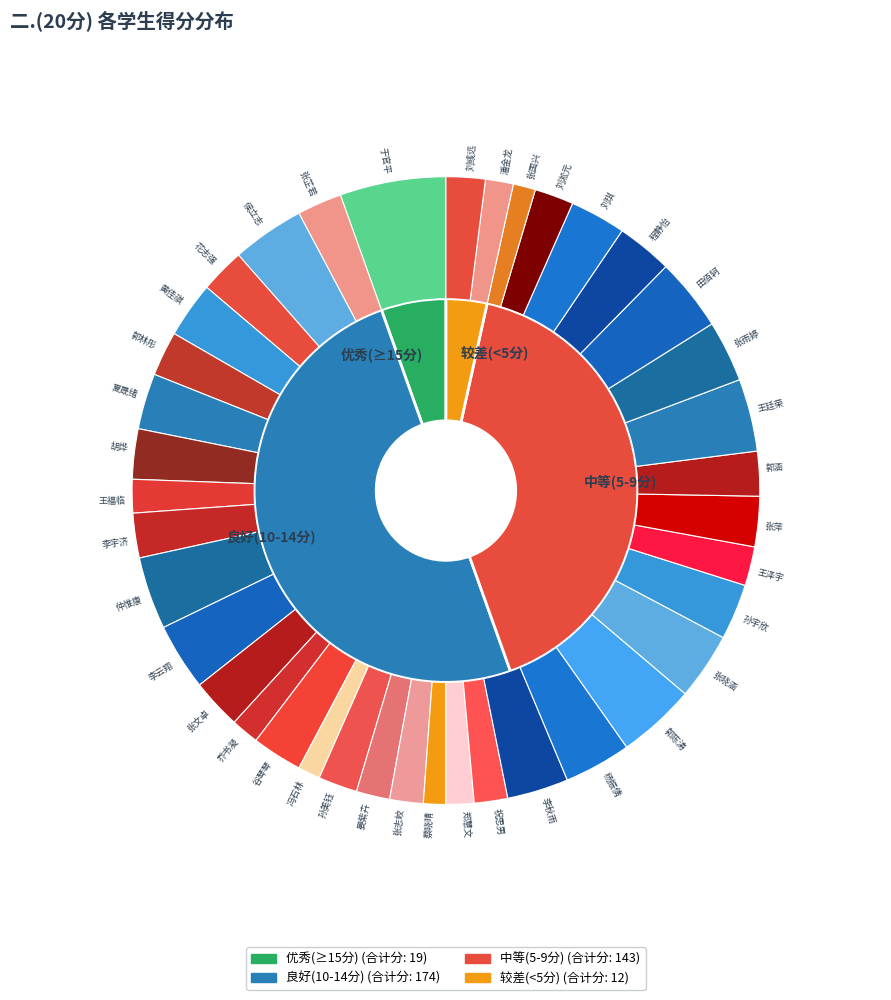

Between 冯石林 and 张国兴, which is larger?

冯石林